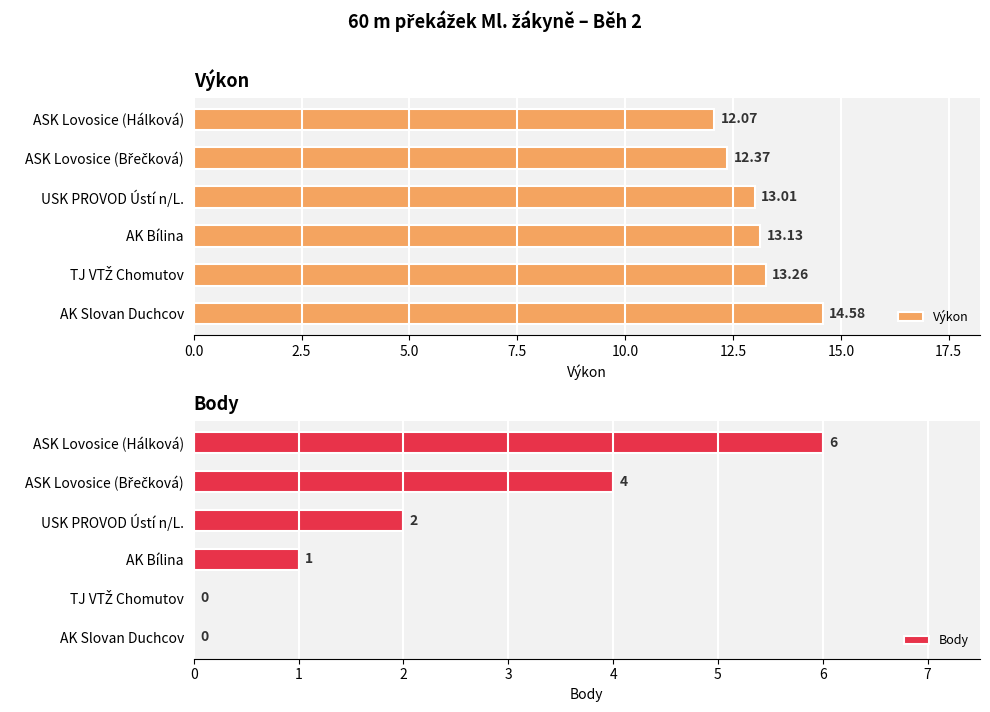

What is the sum of the Body values at ASK Lovosice (Hálková) and USK PROVOD Ústí n/L.?

8